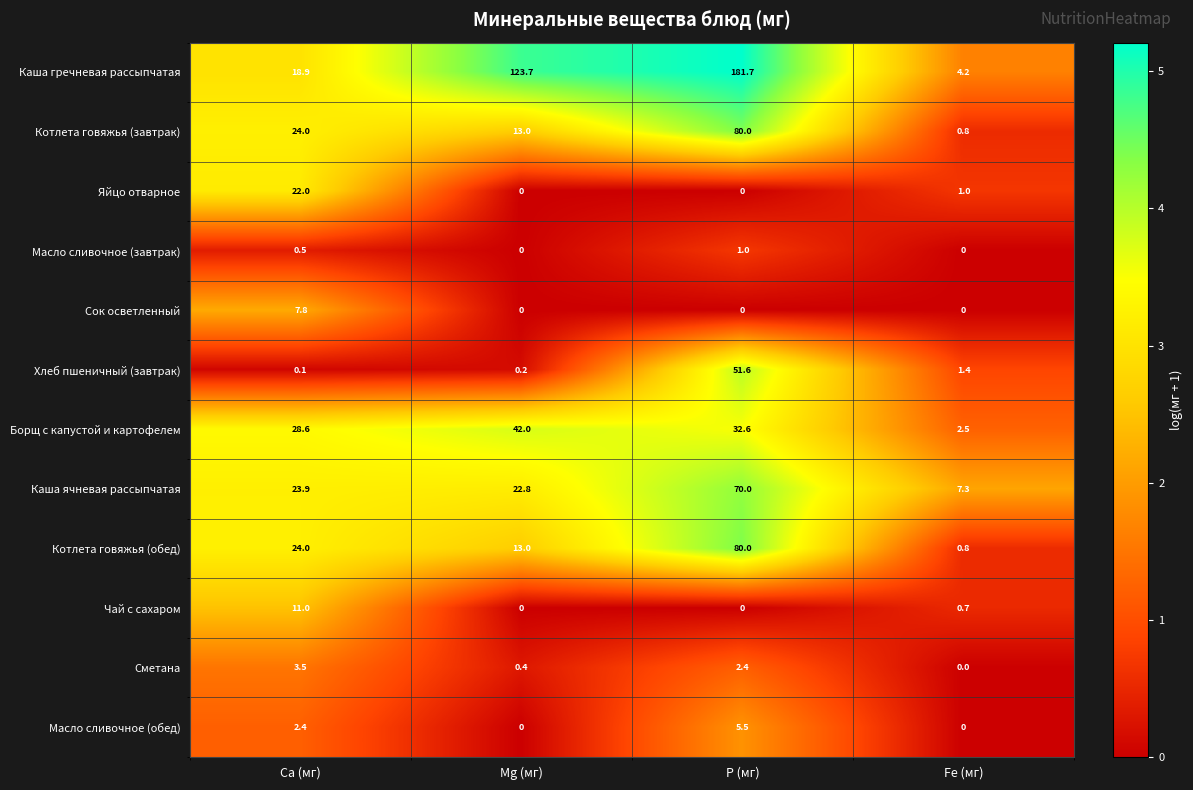

What is the maximum value shown in the chart?

181.7